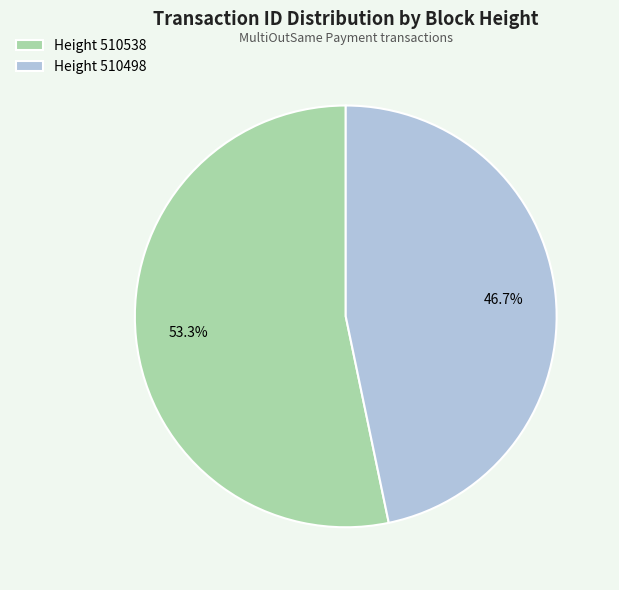

What is the majority slice?

Height 510538